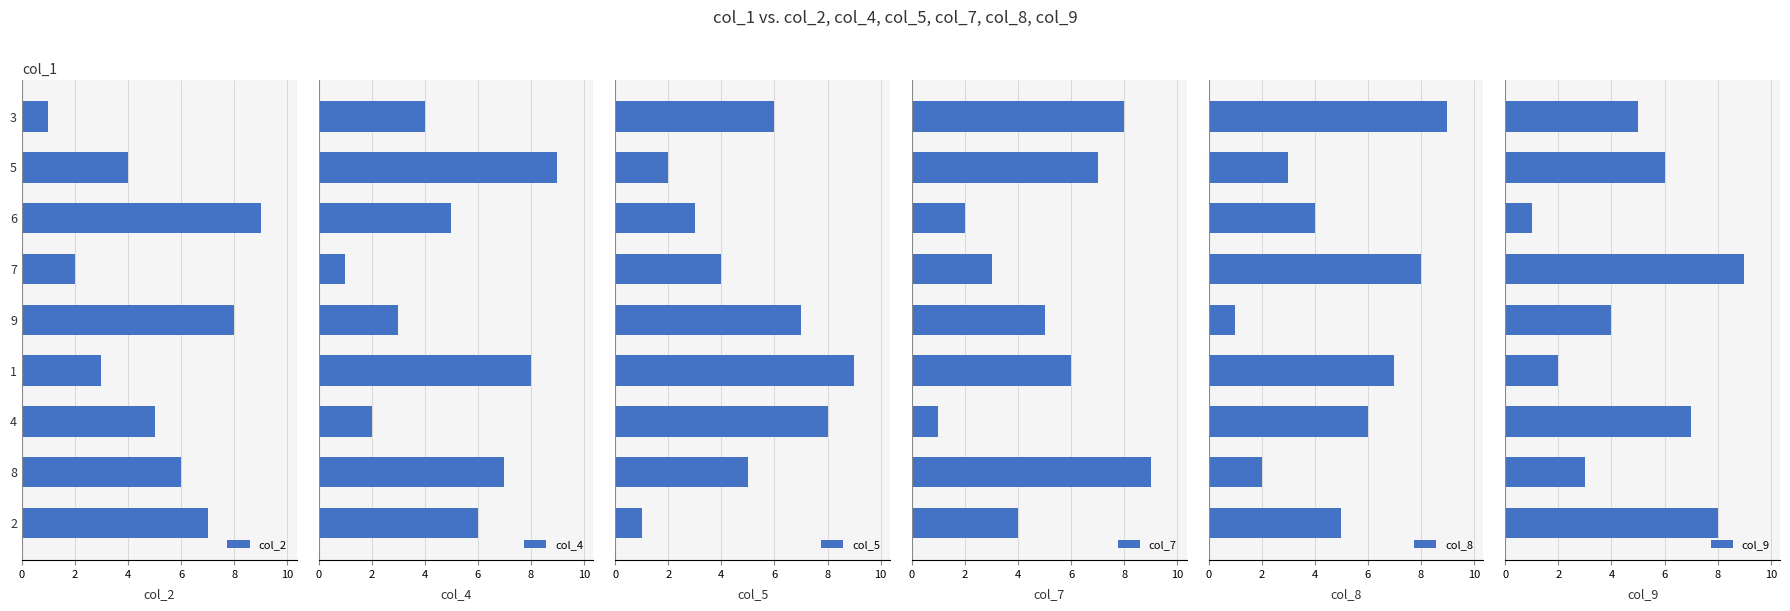

True or false: col_2 has a value of 8 at 9.

True